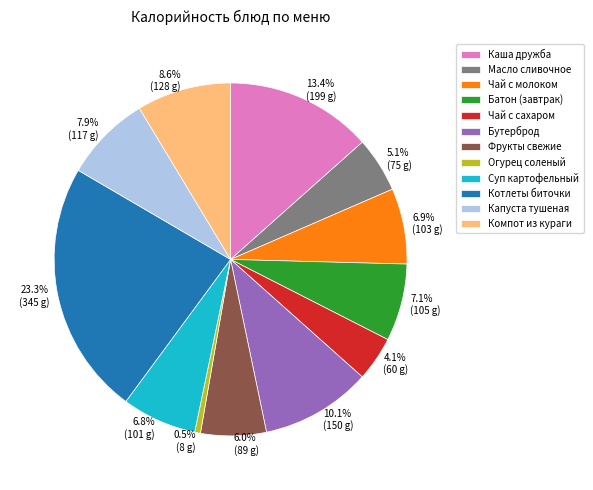

To the nearest percent, what is the difference between the Чай с сахаром and Масло сливочное slice percentages?

1%